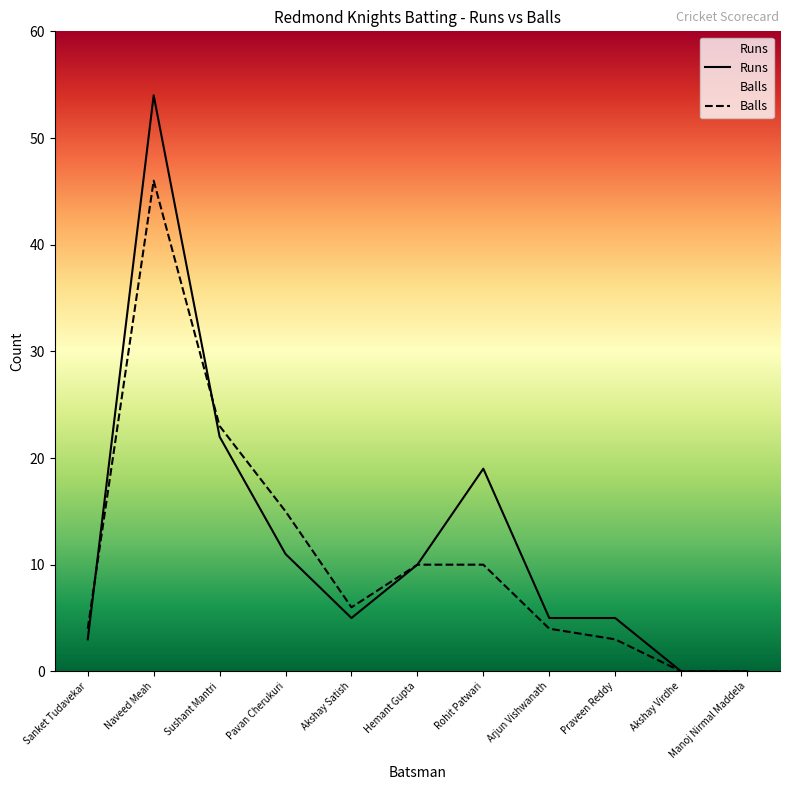

Is it true that Balls equals 2 at Arjun Vishwanath?

False